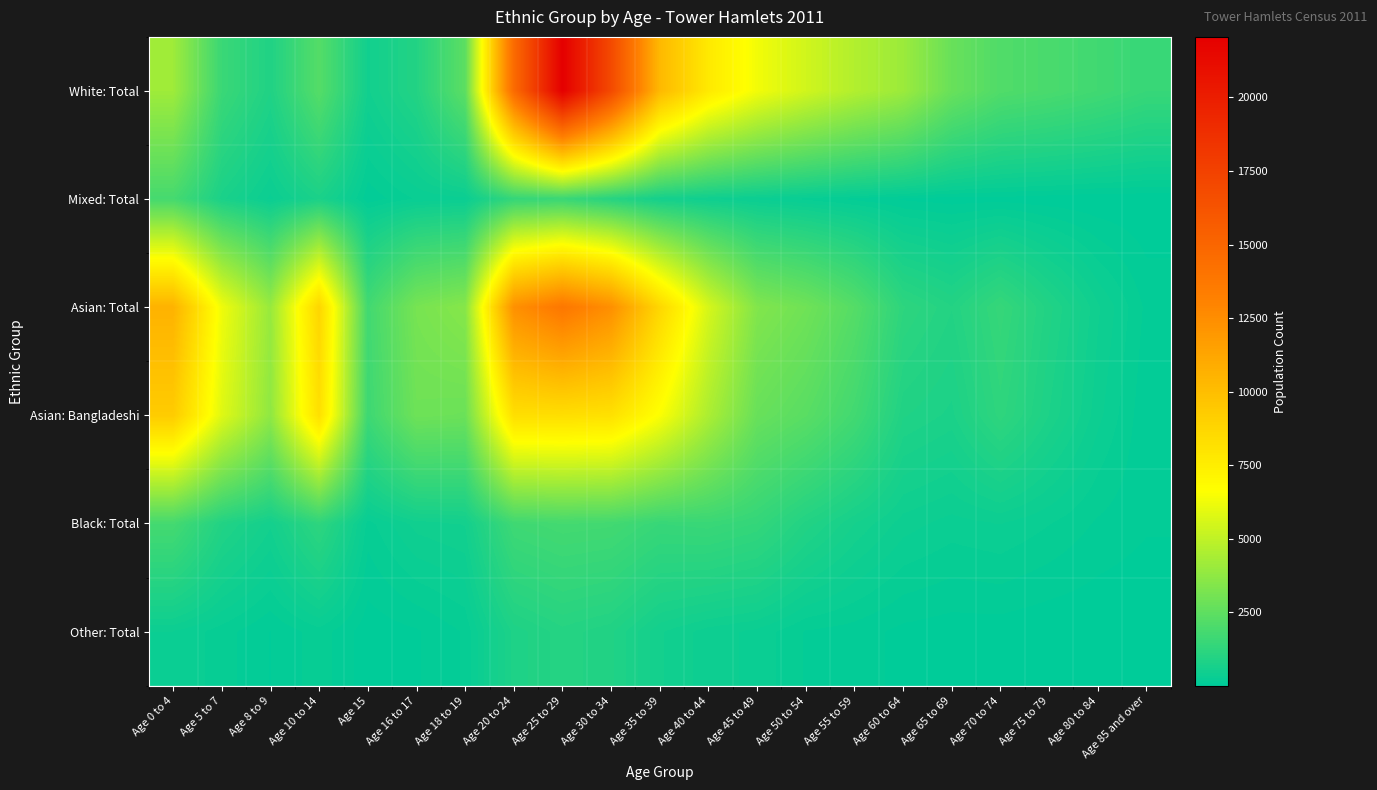

Rank the series at Age 18 to 19 from highest to lowest value.

Asian: Total, Asian: Bangladeshi, White: Total, Black: Total, Mixed: Total, Other: Total